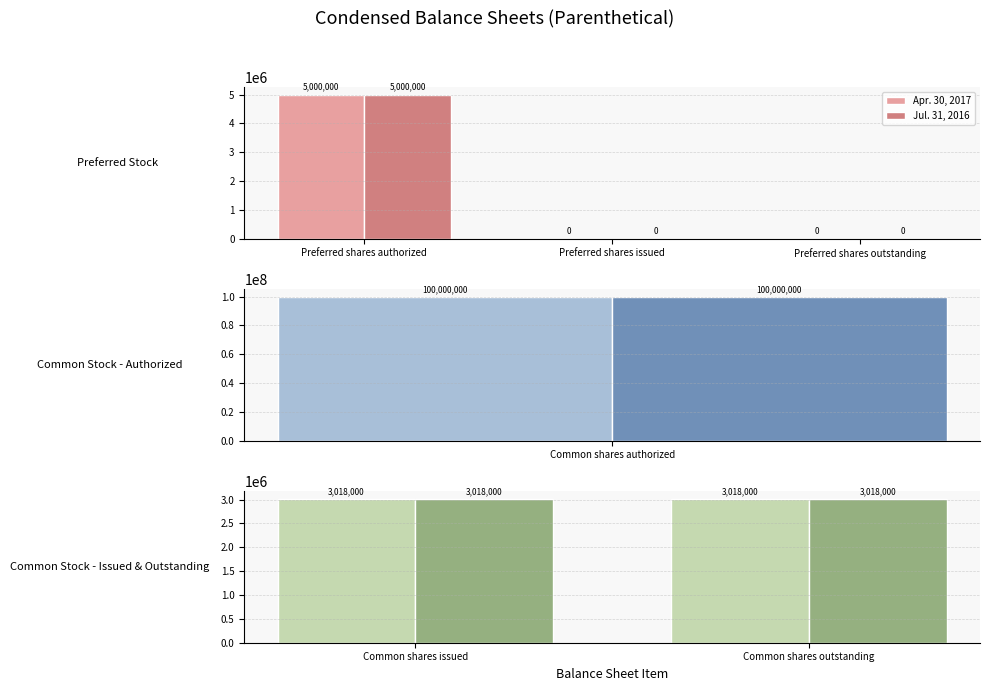

What position from the left is Preferred shares outstanding?

3